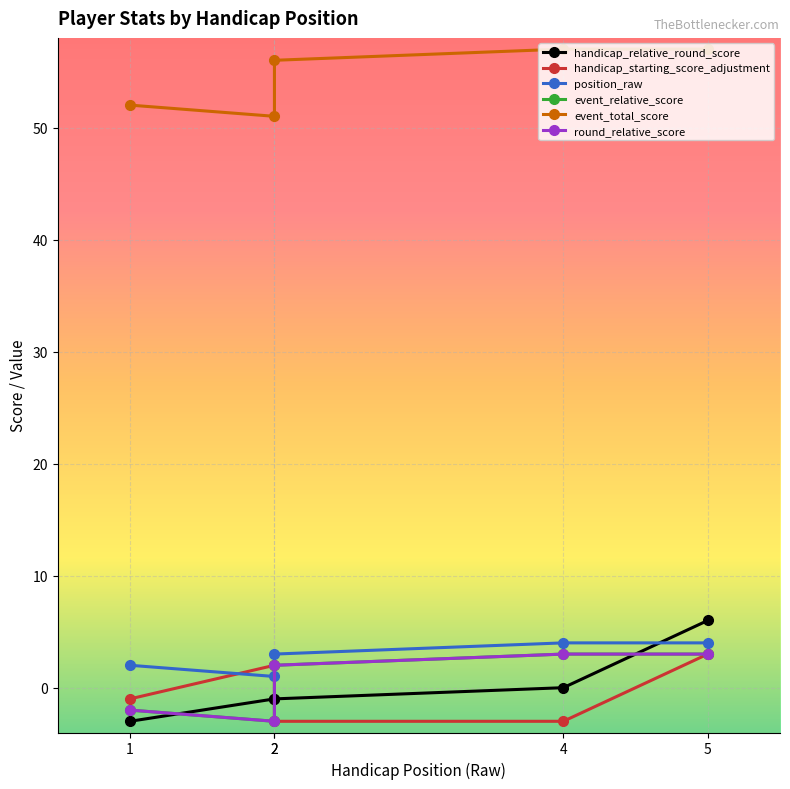

What is the value of the handicap_relative_round_score point at the 2nd from the left?

-1